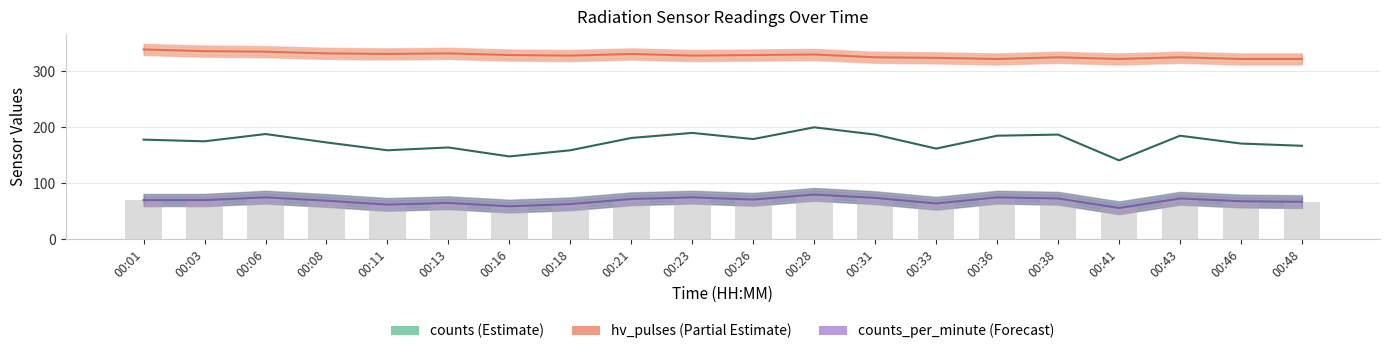

What is the difference between the maximum and minimum values in the hv_pulses series?

17